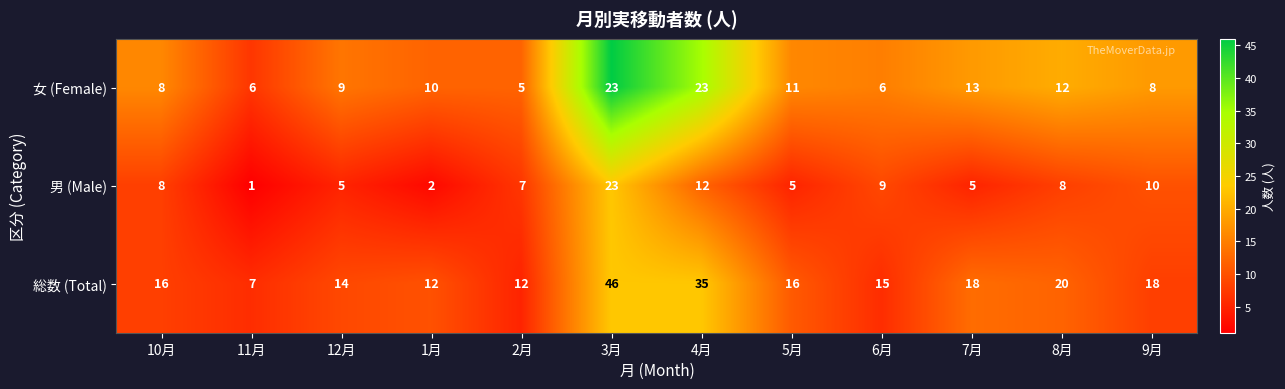

Which category has the highest value across all series?

3月